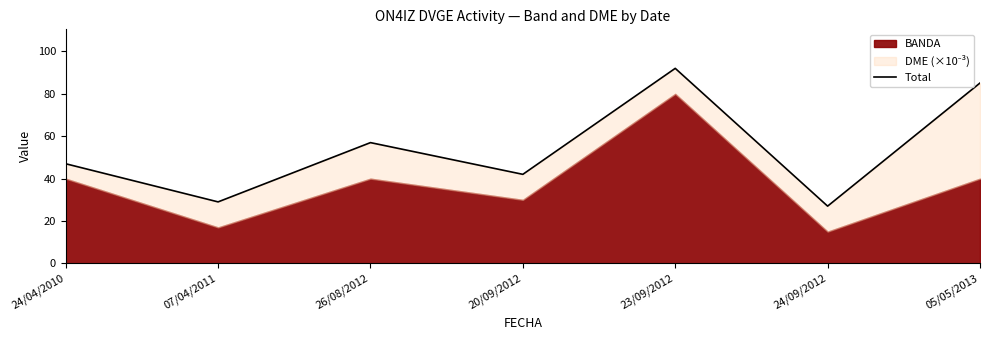

What is the value of the 3rd point from the left?

57.0